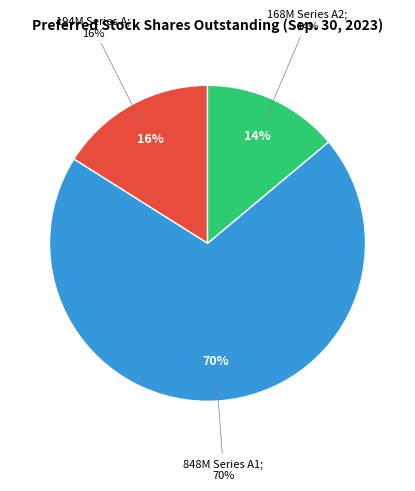

Is it true that Series A2 is 25% of the pie?

False